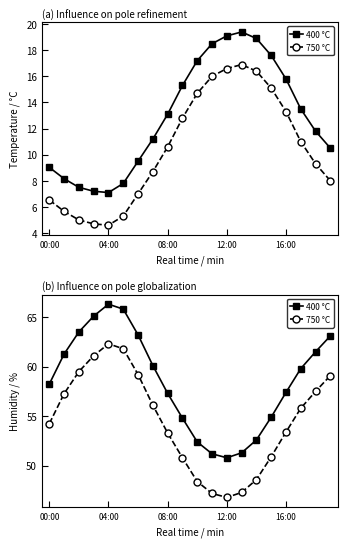

What is the maximum value for 750 °C?

62.3